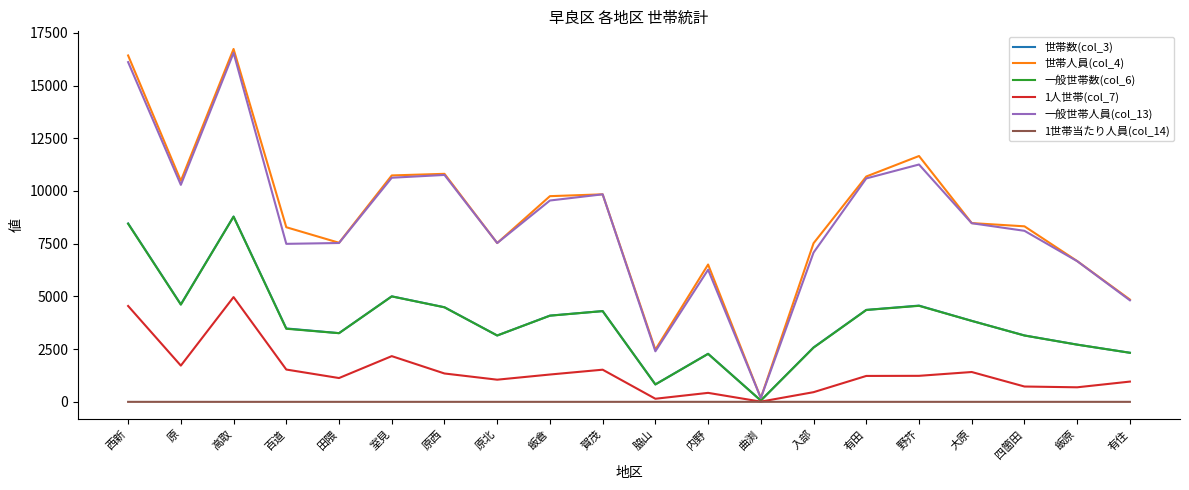

Which series has the largest range (max minus min)?

世帯人員(col_4)